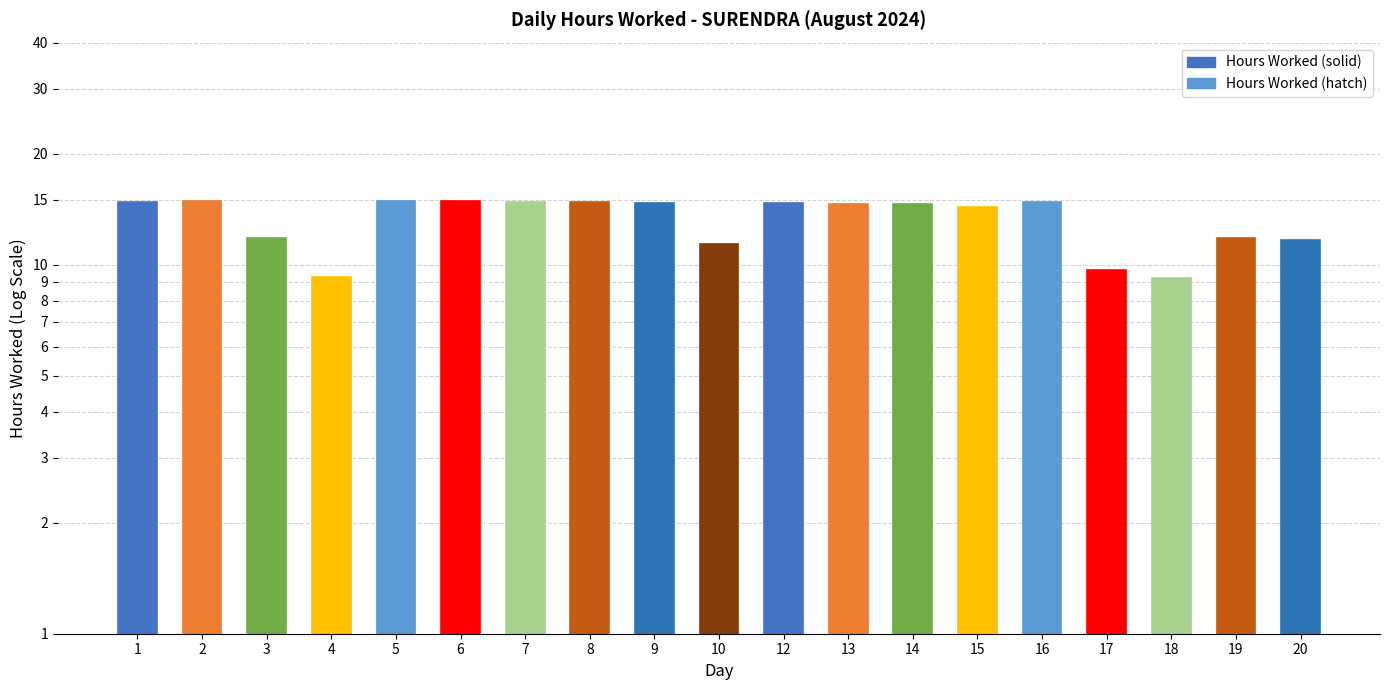

What is the difference between the values at 9 and 3?

2.8